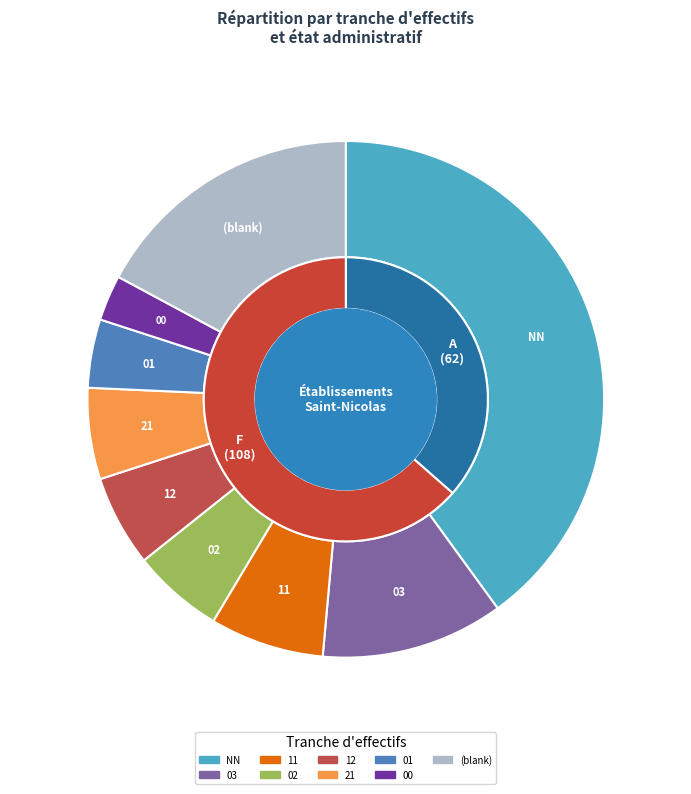

What is the change in value from 01 to 21?

+1